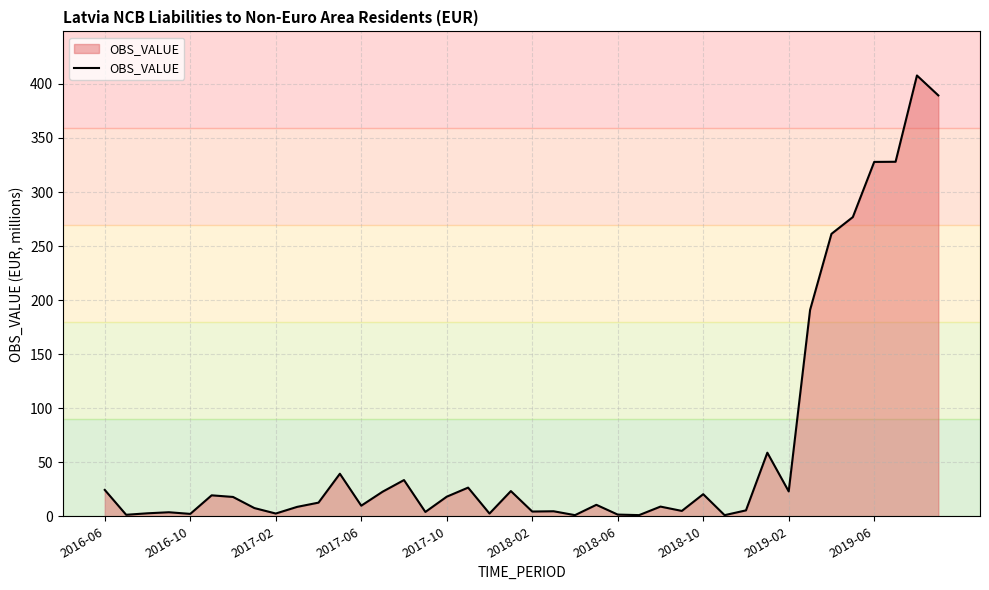

What is the maximum value shown in the chart?

407.8